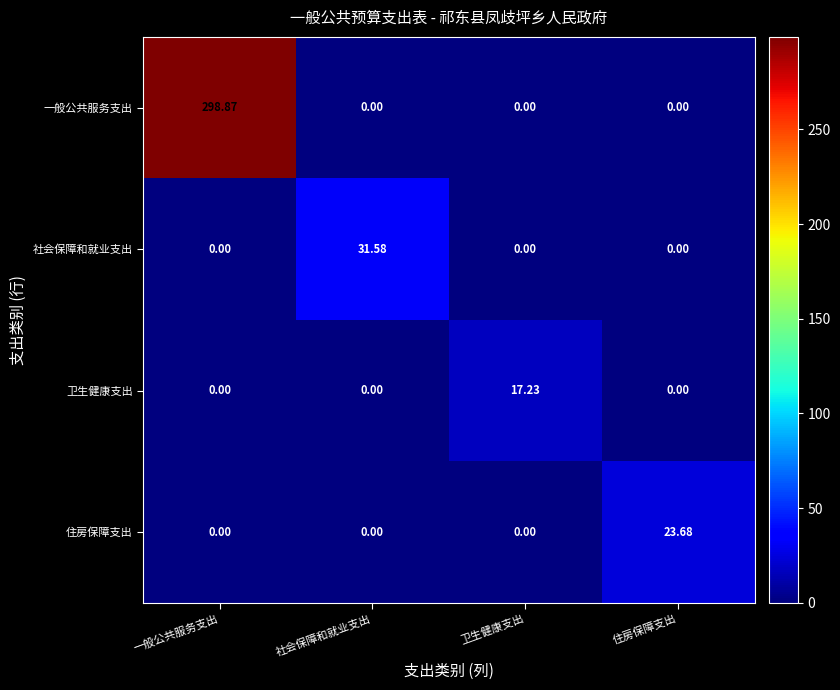

Which series has the widest spread of values?

一般公共服务支出